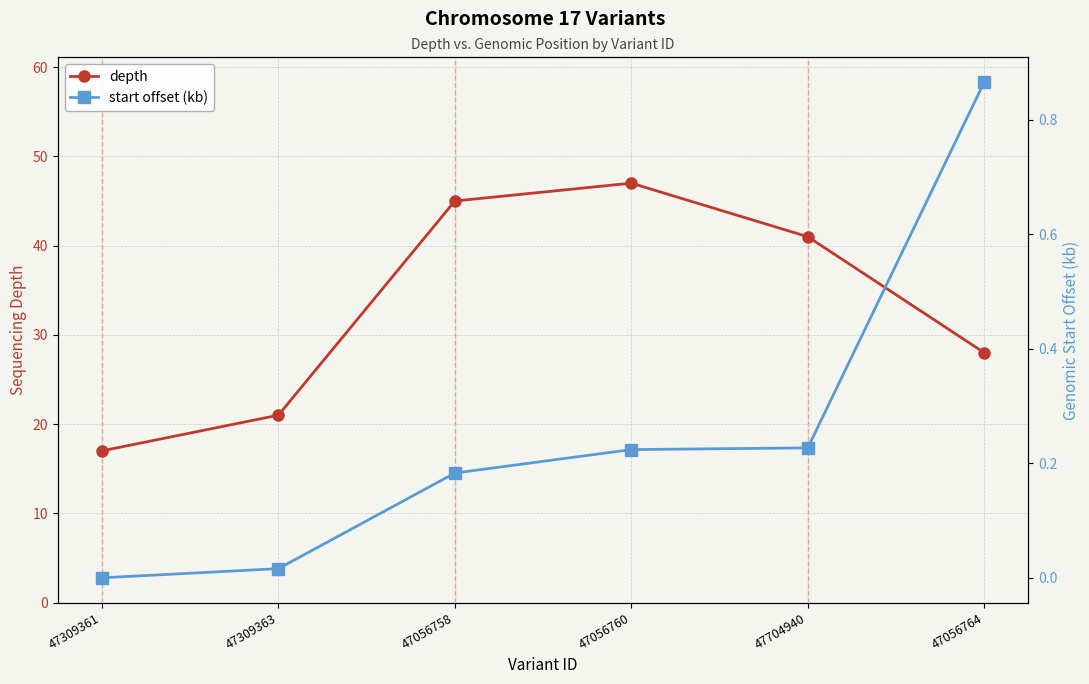

Which series has the largest total across all categories?

depth